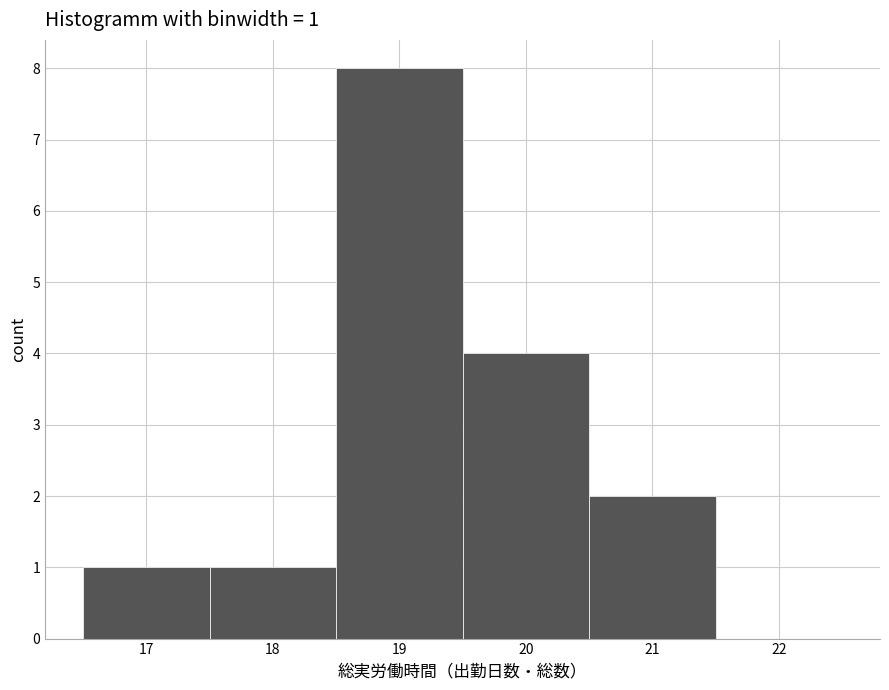

Over which range of the x-axis is the bar tallest?

18.5 to 19.5